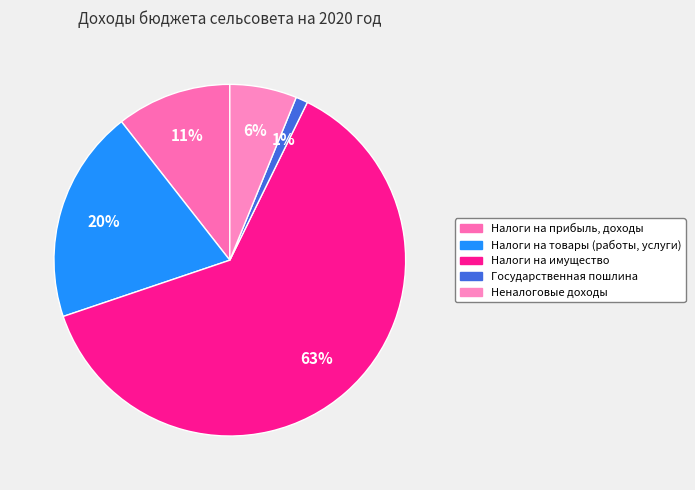

What is the smallest slice in the pie chart?

Государственная пошлина